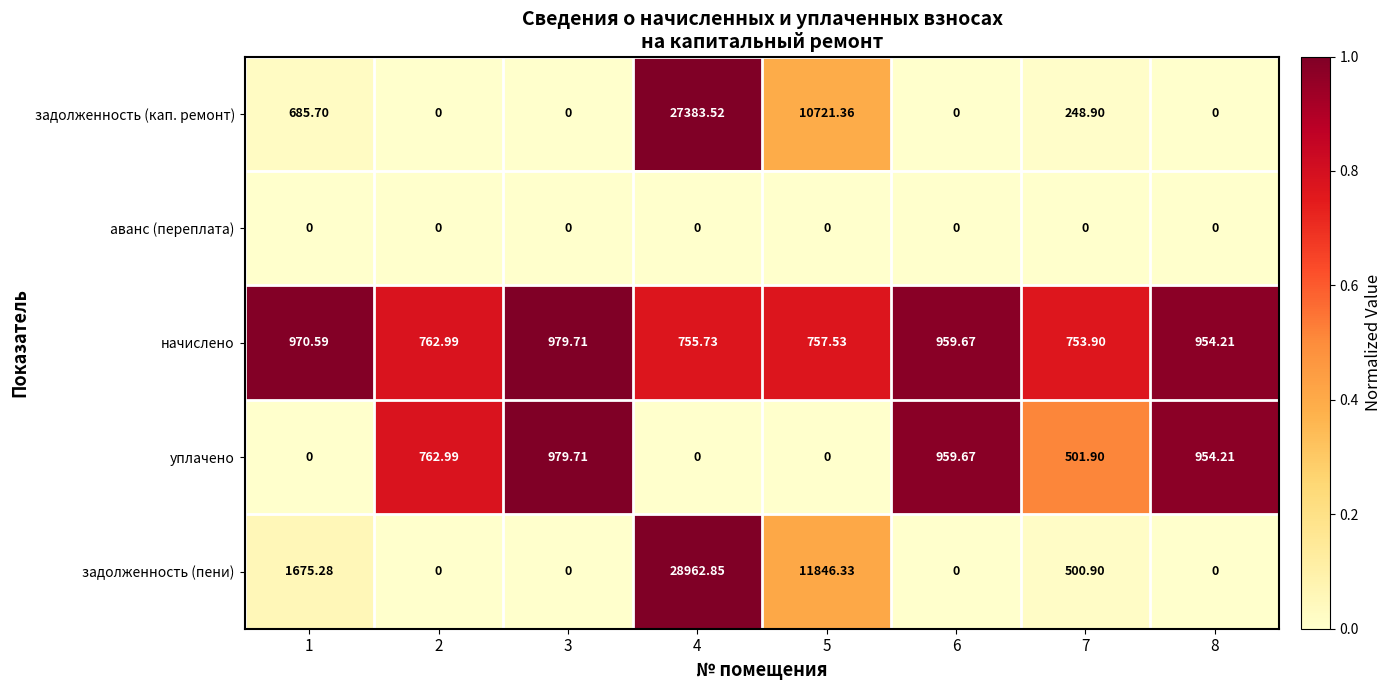

What is the difference between the highest and lowest values at 8?

954.2